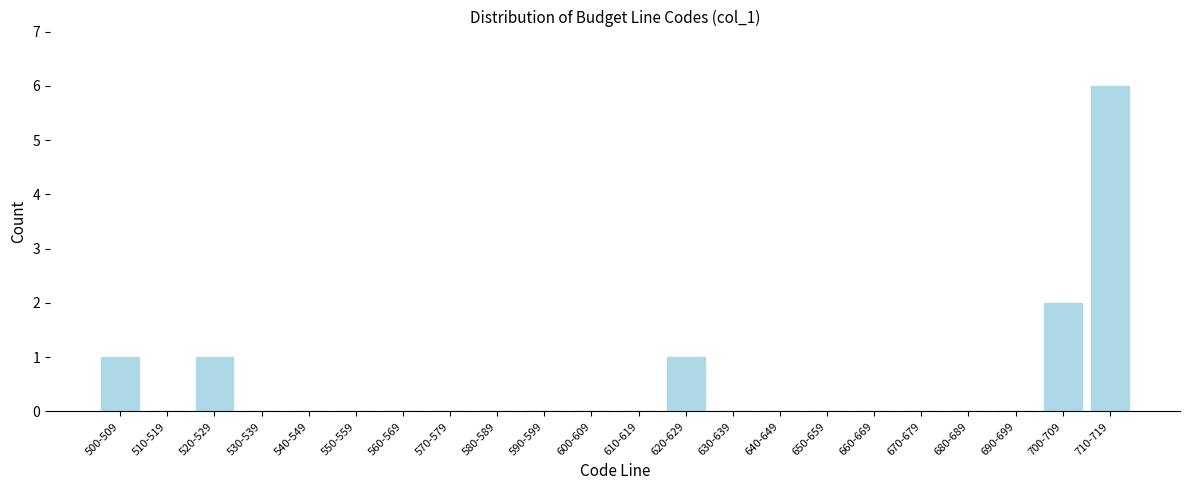

Reading left to right, list all the values displayed in this chart.

500-509=1	510-519=0	520-529=1	530-539=0	540-549=0	550-559=0	560-569=0	570-579=0	580-589=0	590-599=0	600-609=0	610-619=0	620-629=1	630-639=0	640-649=0	650-659=0	660-669=0	670-679=0	680-689=0	690-699=0	700-709=2	710-719=6